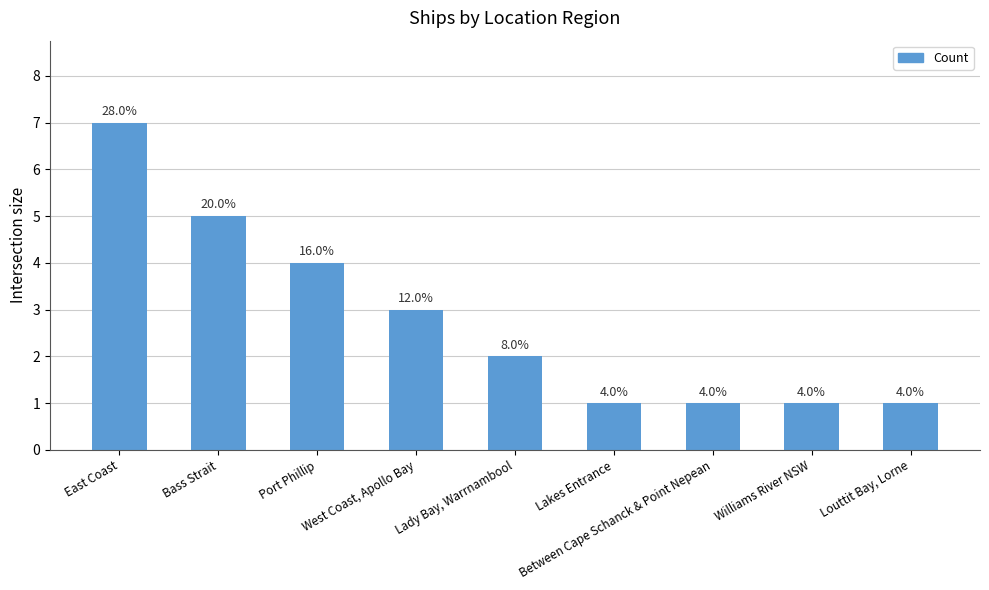

At which label is the value closest to 4?

Port Phillip